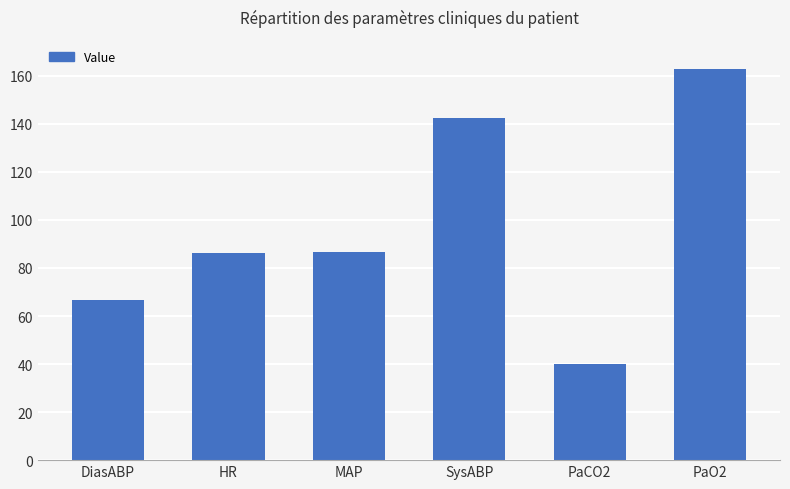

What is the ratio of the value at PaCO2 to the value at HR?

0.5